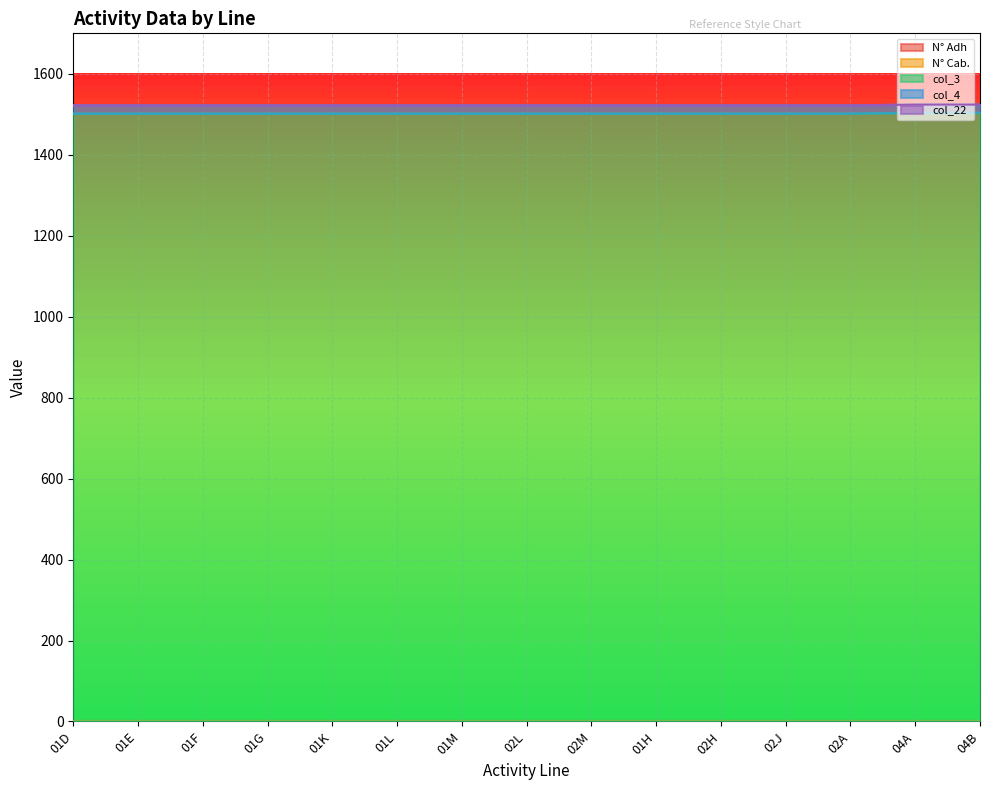

True or false: col_4 has more than 2 interior local peaks.

False